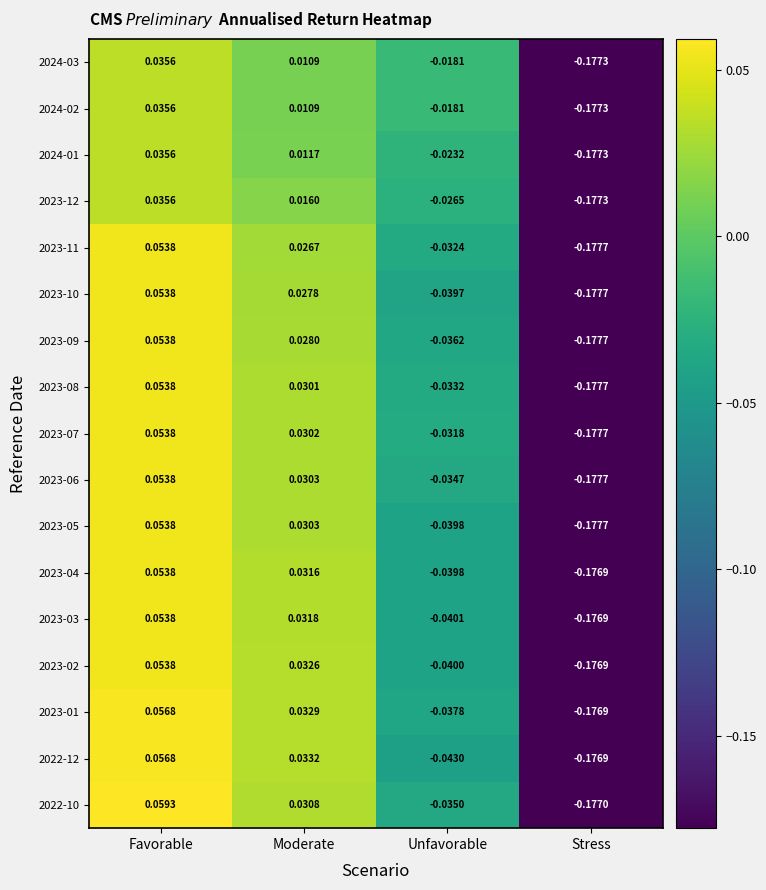

Where is 2023-07 nearest to the value 0?

Moderate